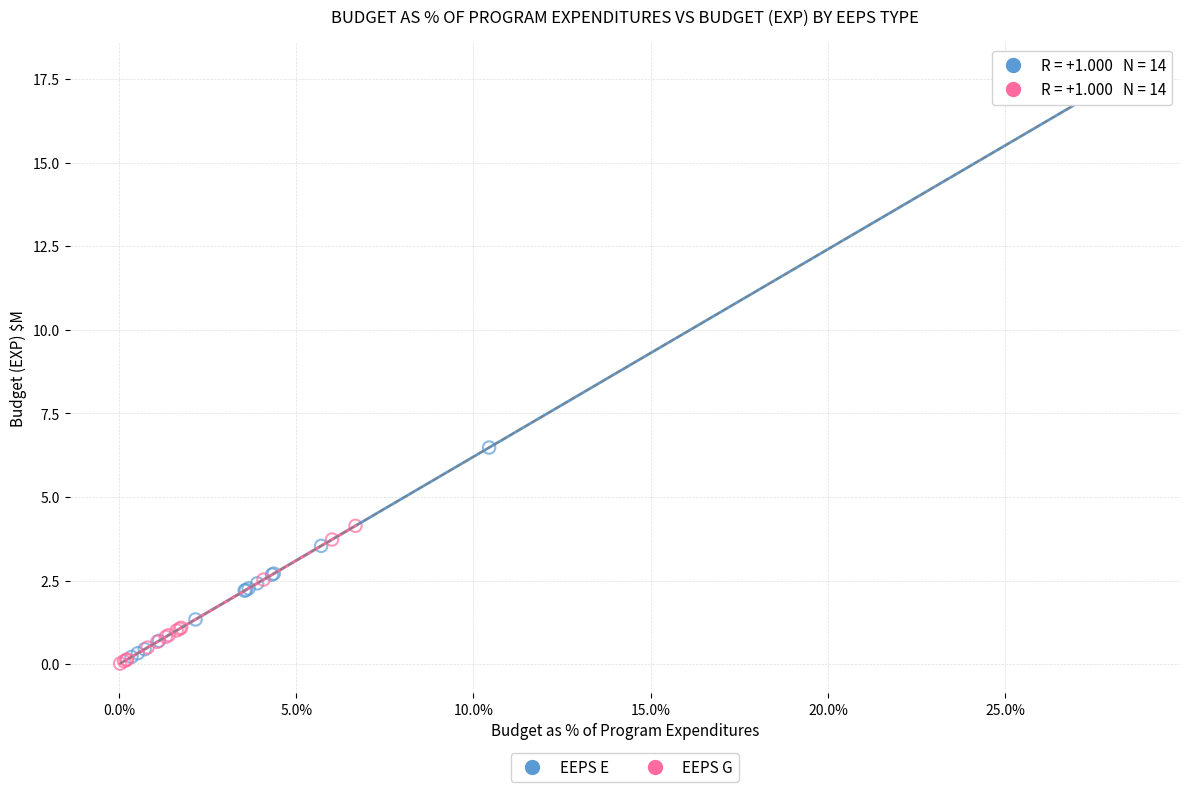

Which series has the largest Y range (max minus min)?

EEPS E